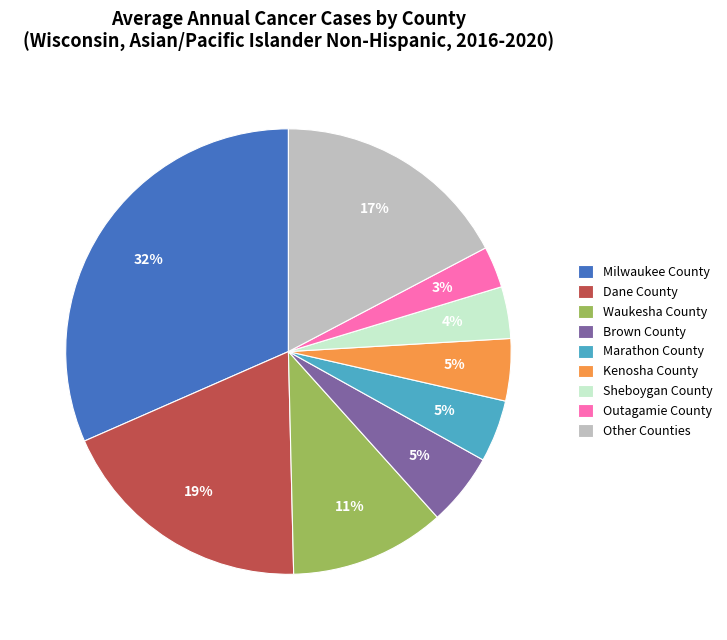

Is it true that Milwaukee County is 32% of the pie?

True